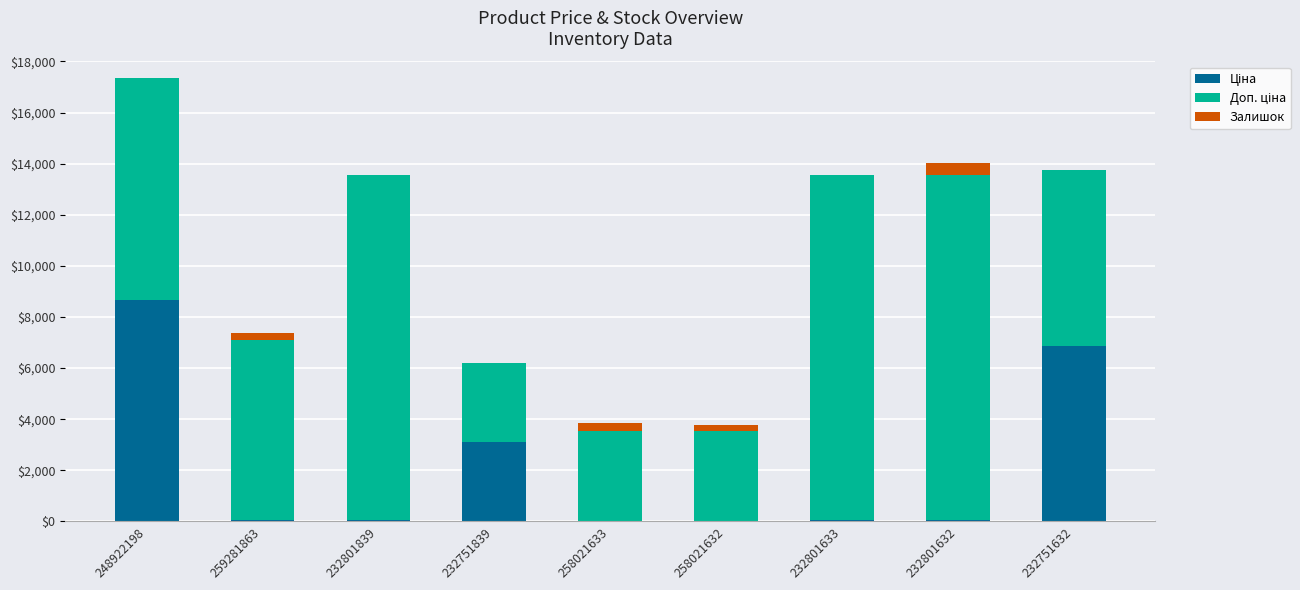

At which category is the sum across all series the highest?

248922198